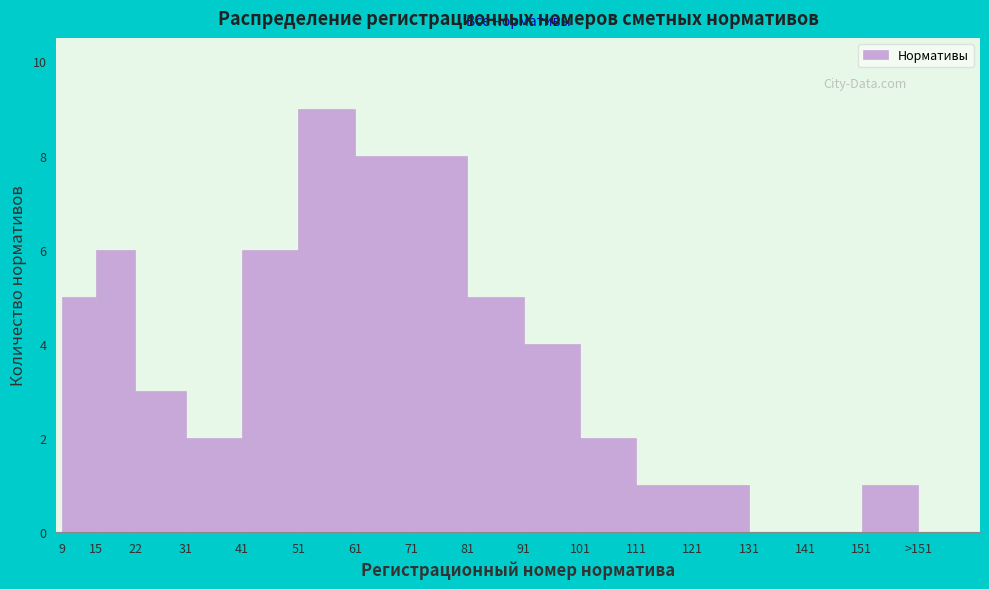

Reading left to right, what are all the values shown in this chart?

9=5	15=6	22=3	31=2	41=6	51=9	61=8	71=8	81=5	91=4	101=2	111=1	121=1	131=0	141=0	151=1	>151=0